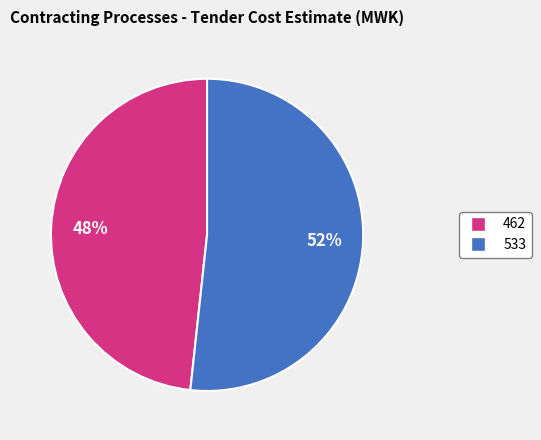

What is the smallest slice in the pie chart?

462